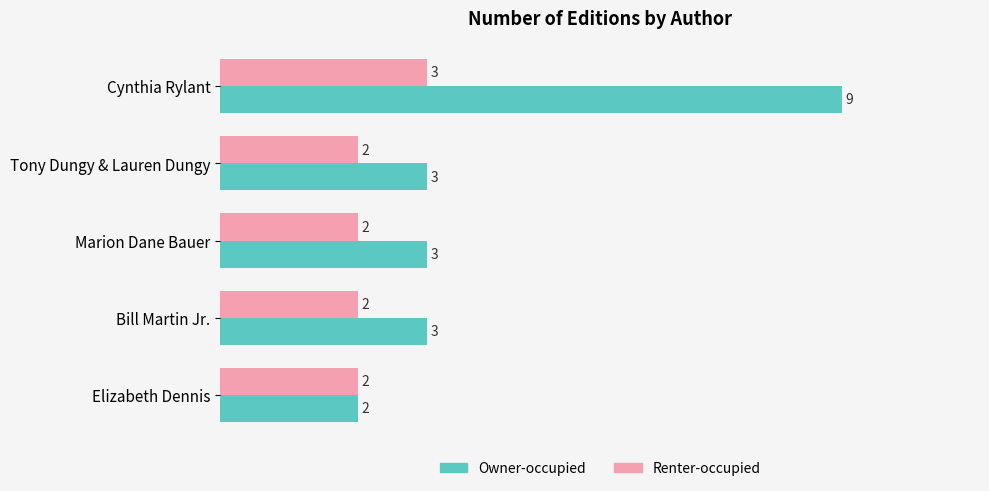

Which series has the largest range (max minus min)?

Owner-occupied